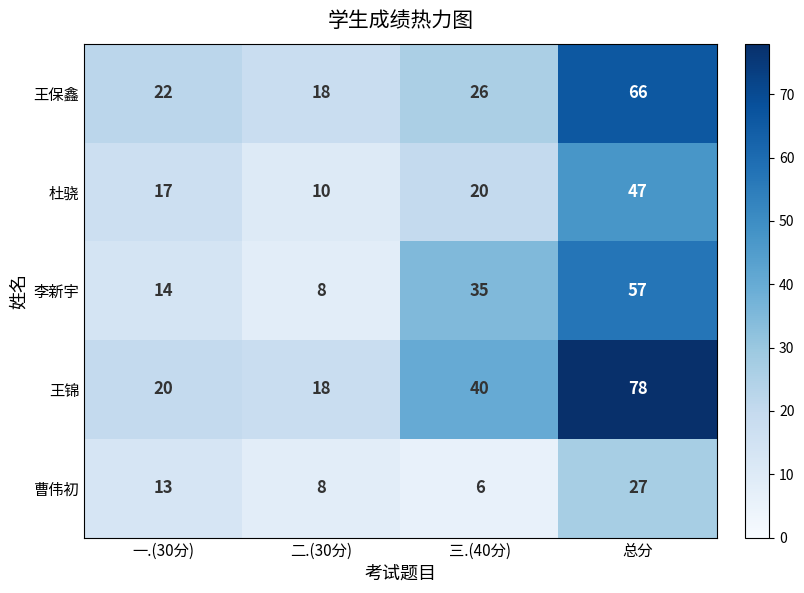

What value does the 李新宇 series have at 总分, to the nearest 5?

55